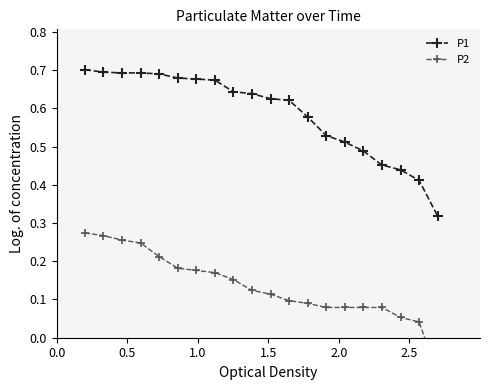

What is the greatest value displayed?

0.7